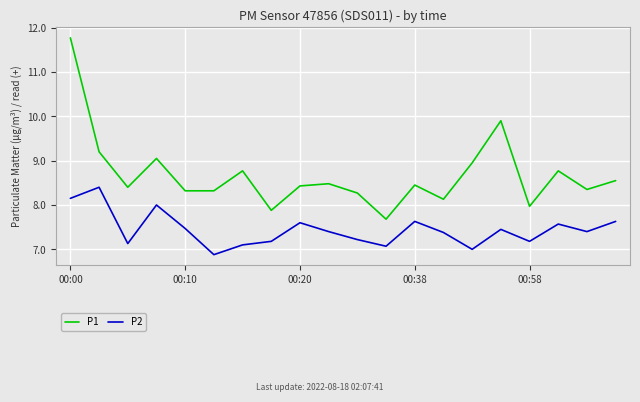

True or false: P1 and P2 intersect in this chart.

False